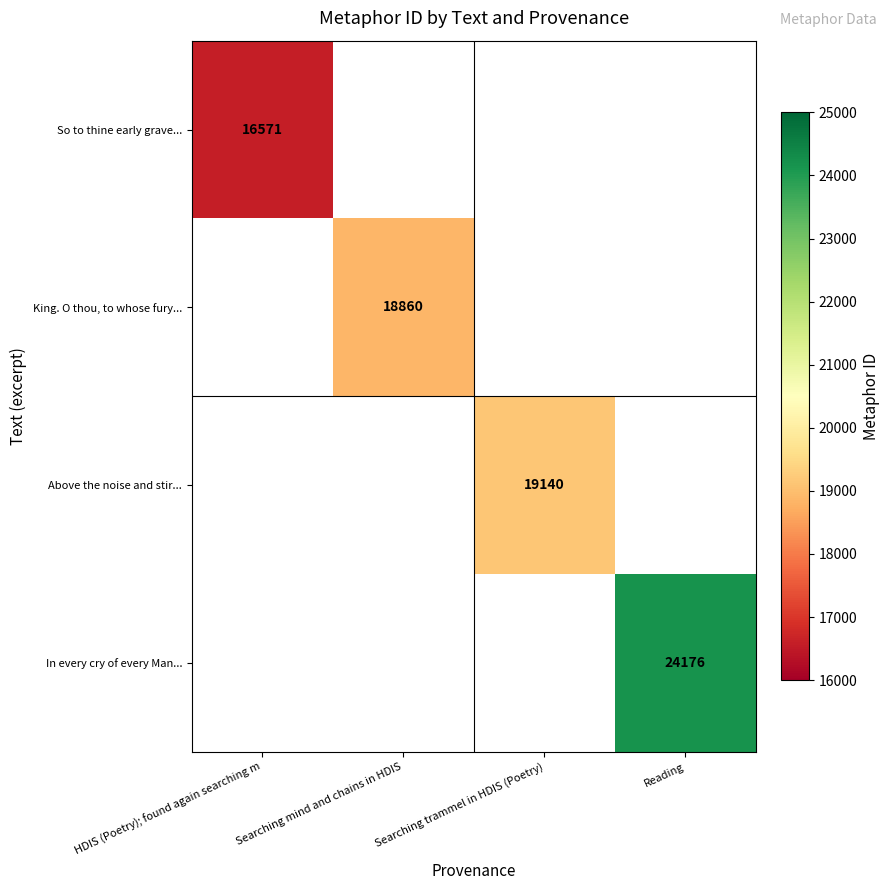

At how many categories does at least one series exceed 23443?

1